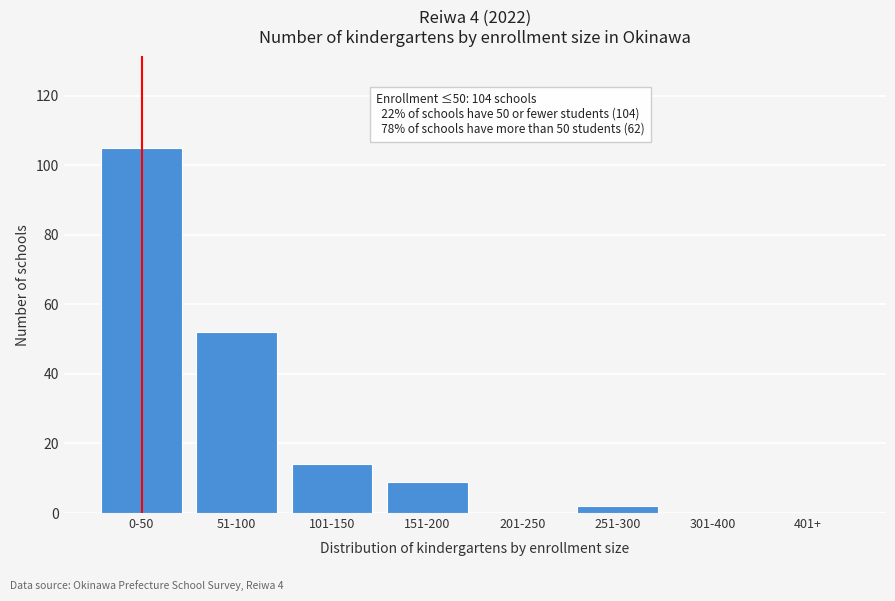

Reading left to right, list all the values displayed in this chart.

0-50=105	51-100=52	101-150=14	151-200=9	201-250=0	251-300=2	301-400=0	401+=0